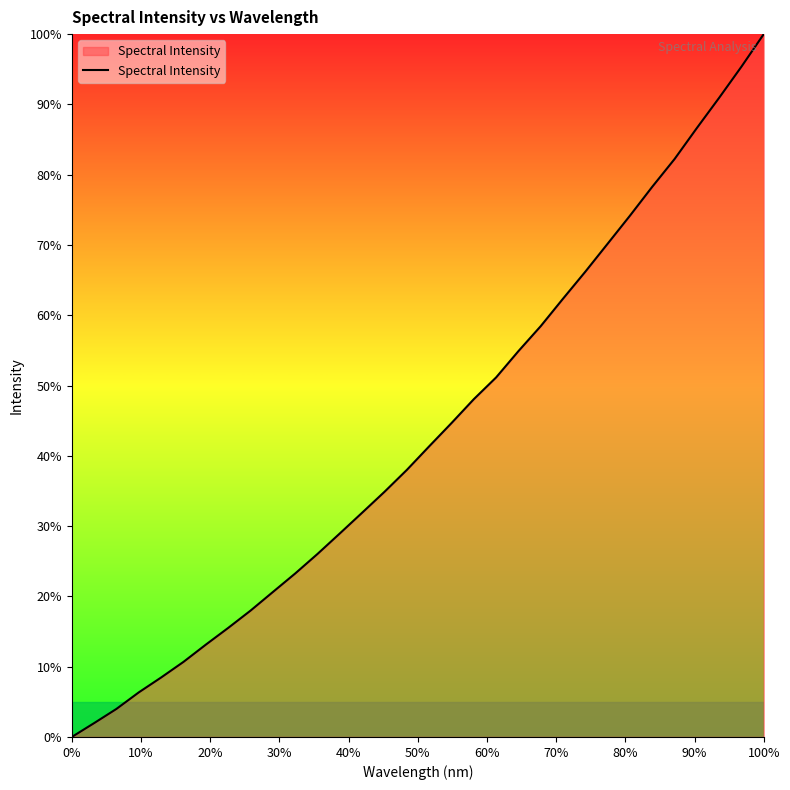

What is the maximum value shown in the chart?

100.0